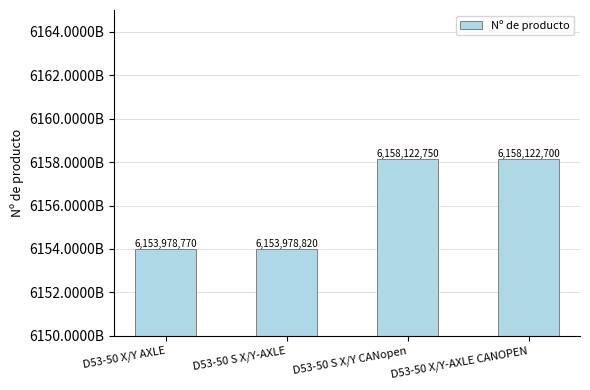

List the labels in order of value, largest first.

D53-50 S X/Y CANopen, D53-50 X/Y-AXLE CANOPEN, D53-50 S X/Y-AXLE, D53-50 X/Y AXLE